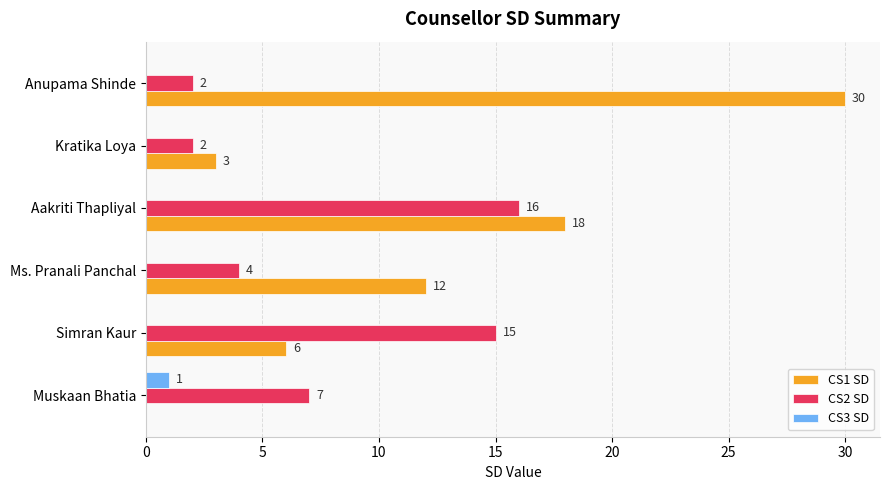

True or false: CS3 SD has a value of 0 at Ms. Pranali Panchal.

True